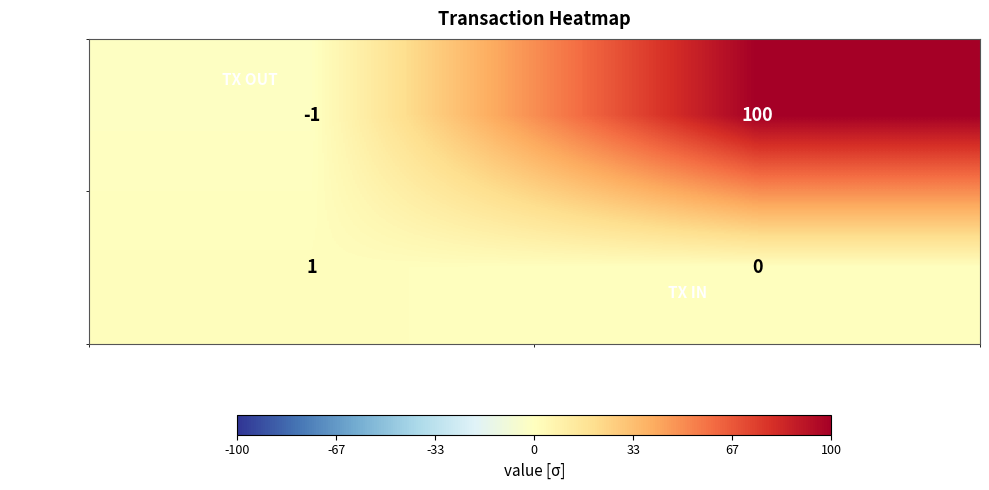

Is it true that f627ccd0… equals 22 at io_index?

False